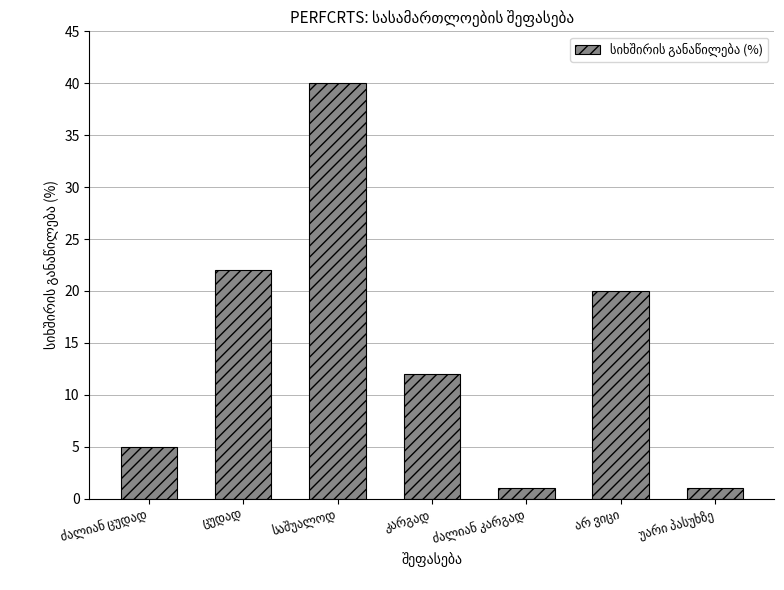

Does the chart contain stacked bars?

No